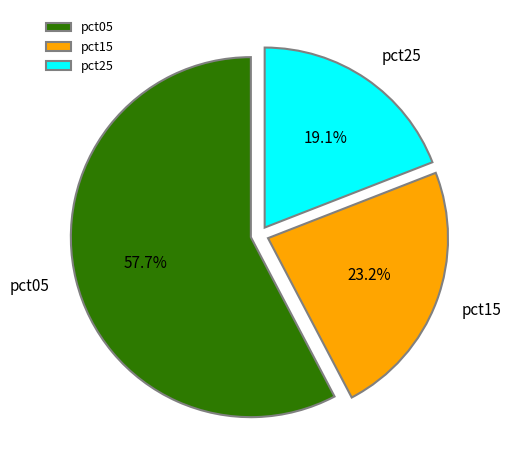

Which category has the smallest portion of the pie?

pct25